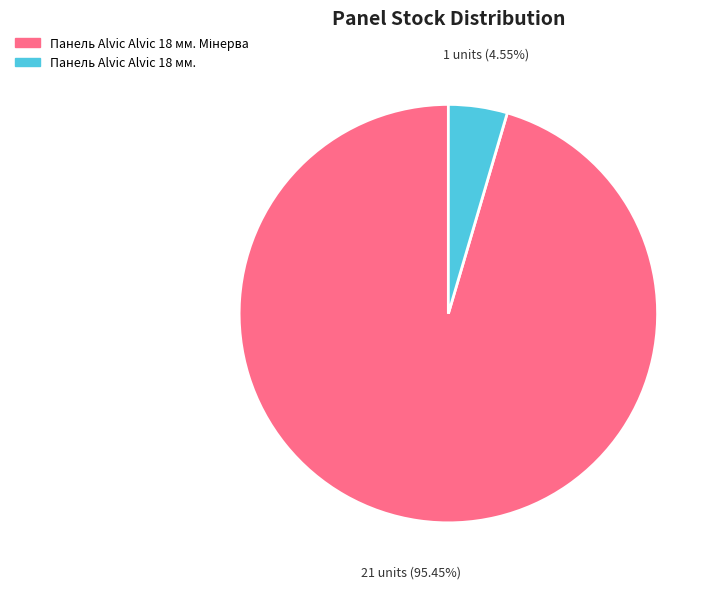

Is Панель Alvic Alvic 18 мм. the majority of the pie?

No